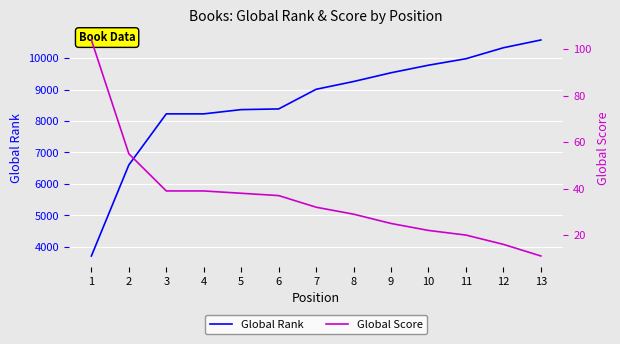

The value of Global Rank at 3 is 8227. True or false?

True